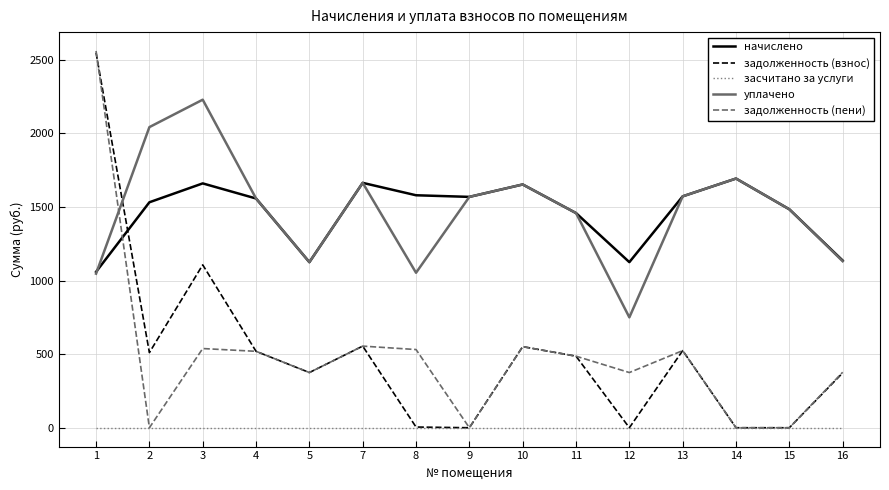

What is the maximum value shown in the chart?

2560.8